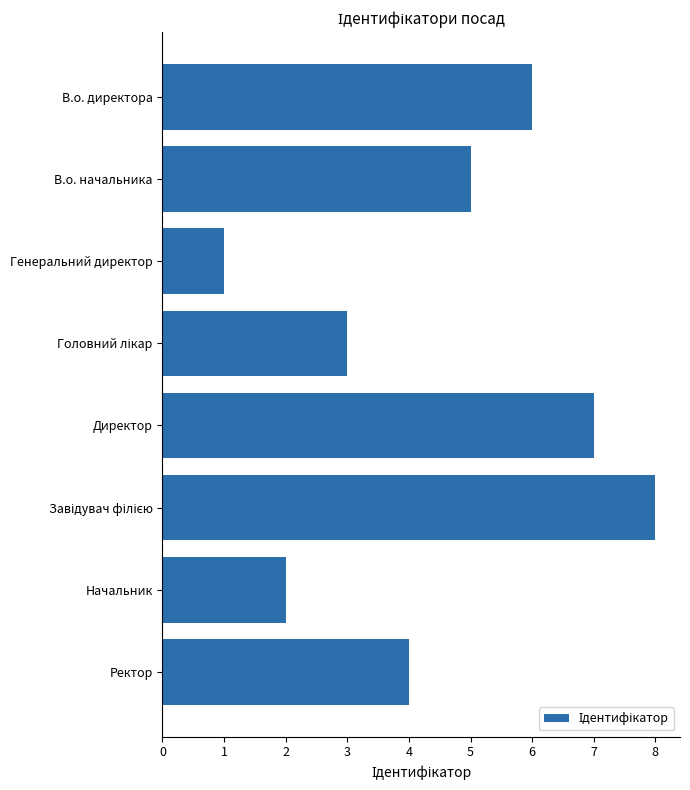

What is the change in value from Директор to Ректор?

-3